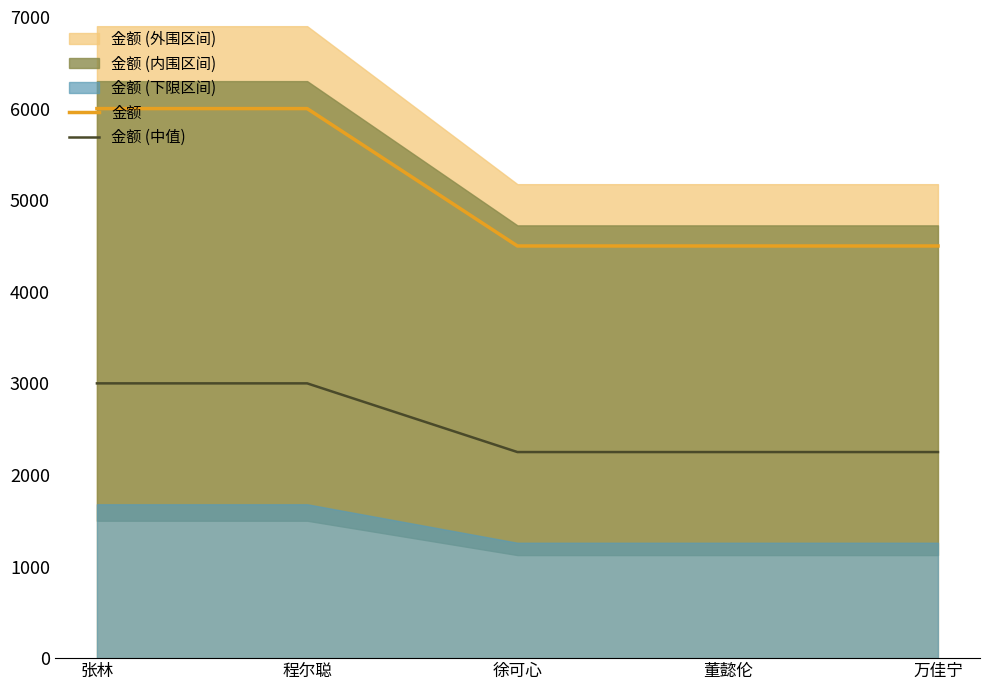

Between 董懿伦 and 万佳宁, which series saw the biggest shift?

金额